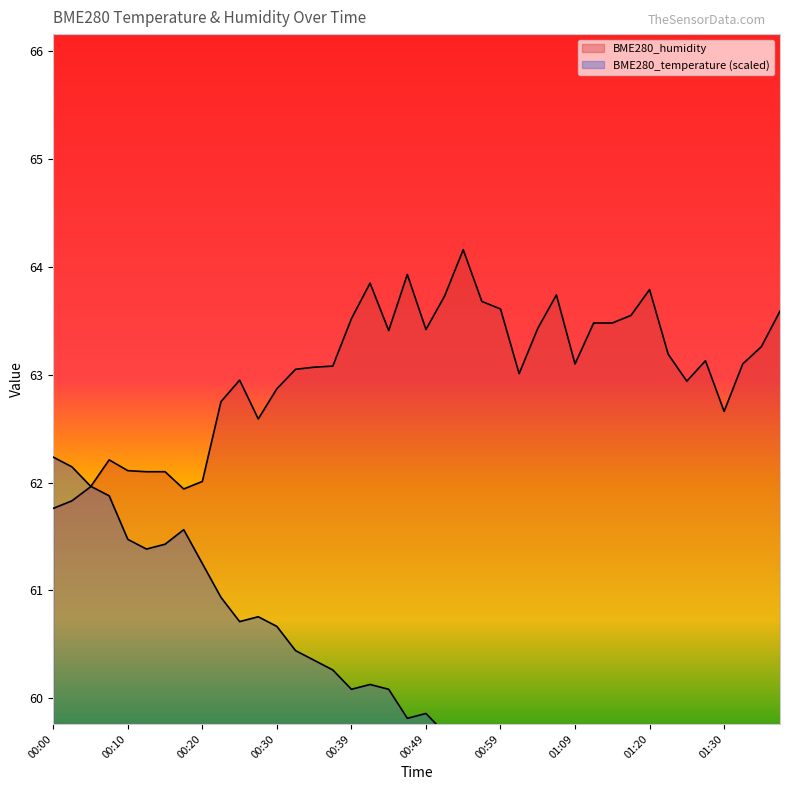

After their last crossing, which series has the higher values: BME280_temperature or BME280_humidity?

BME280_humidity